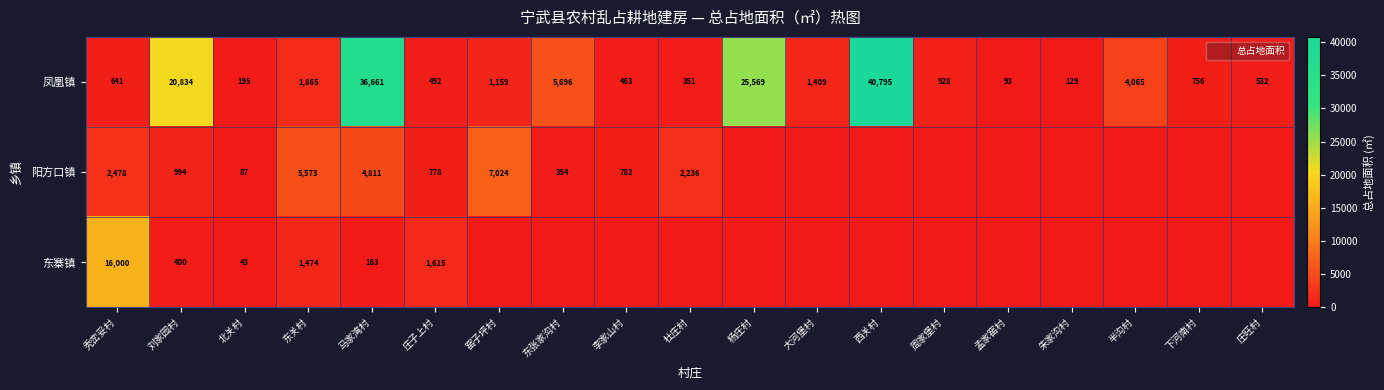

True or false: 凤凰镇 has a value of 27779.8 at 西关村.

False